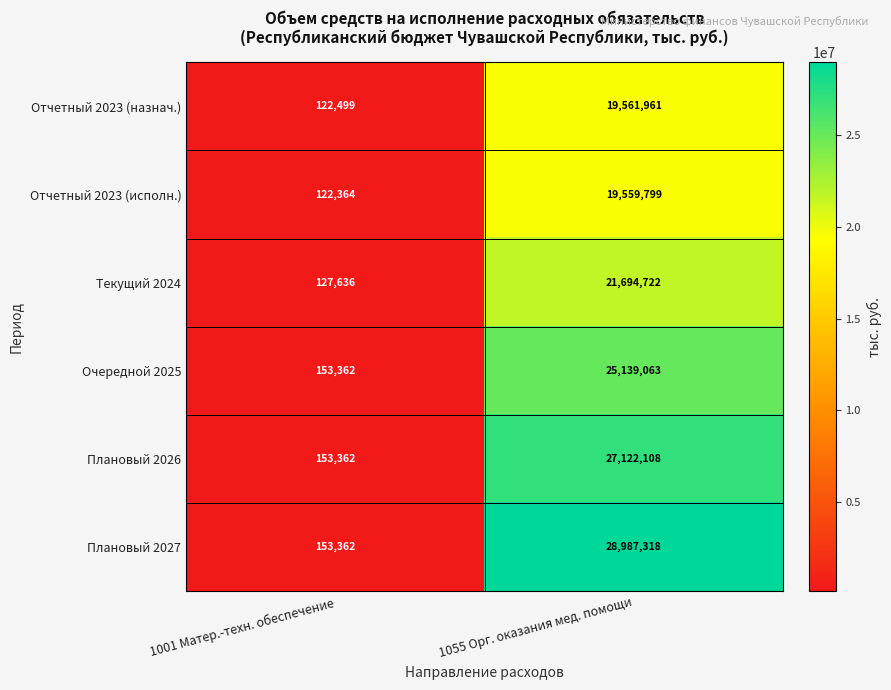

The Очередной 2025 series shows 153362 at 1001 Матер.-техн. обеспечение. True or false?

True